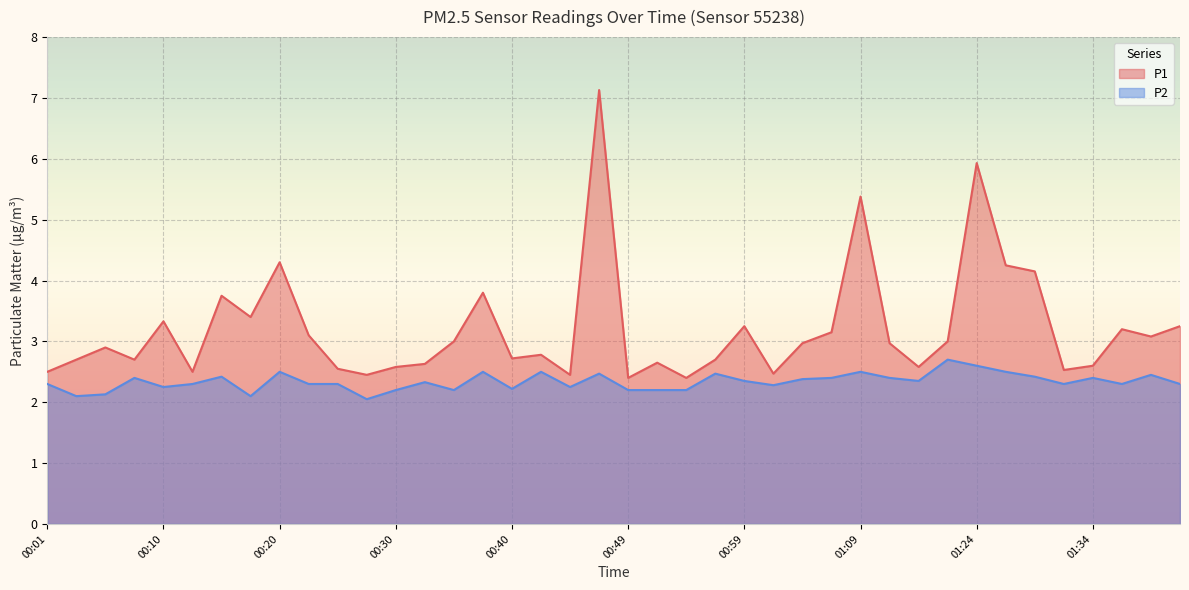

True or false: P2 and P1 intersect in this chart.

False